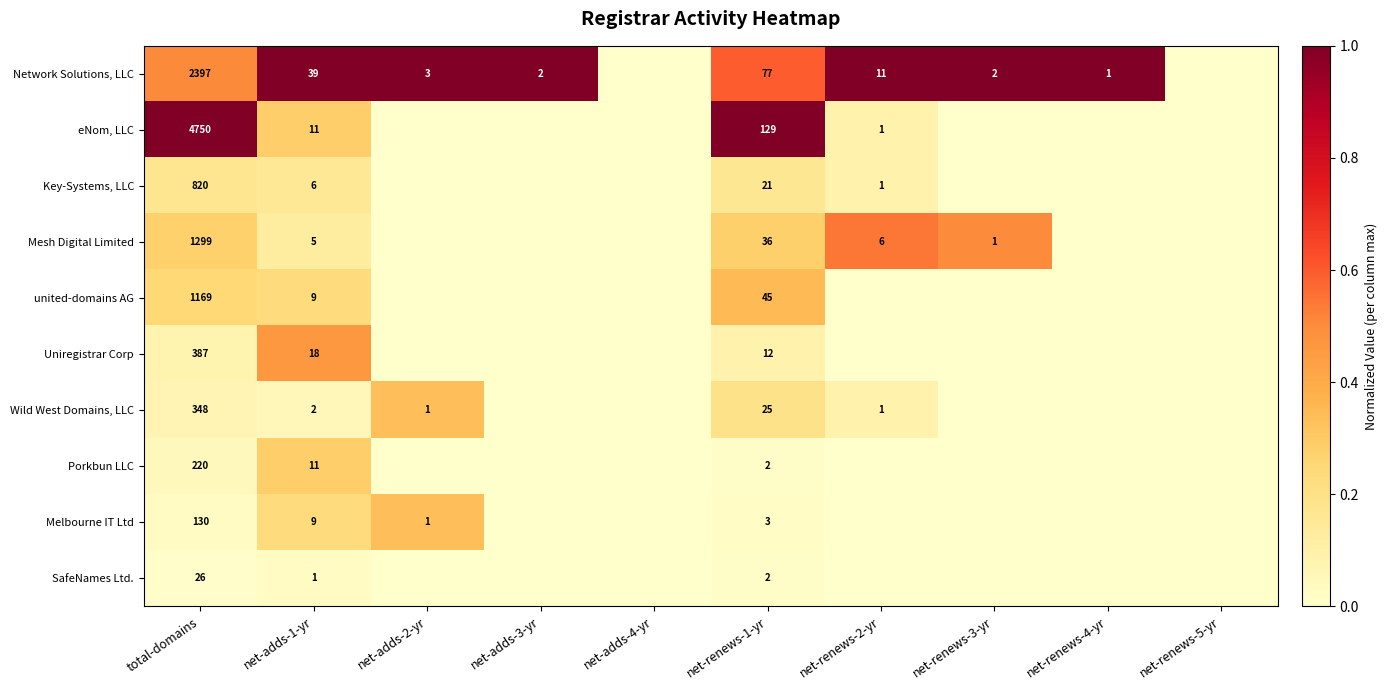

What is the difference between the highest and lowest values at net-adds-1-yr?

38